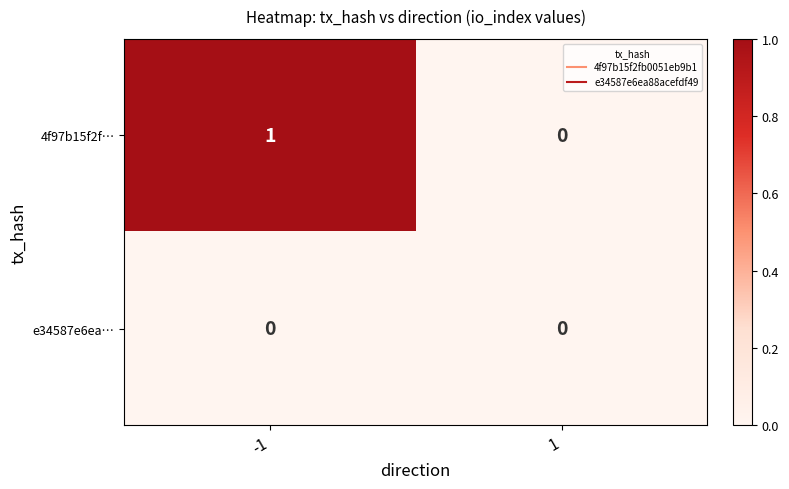

True or false: e34587e6ea… has a value of 0 at -1.

True